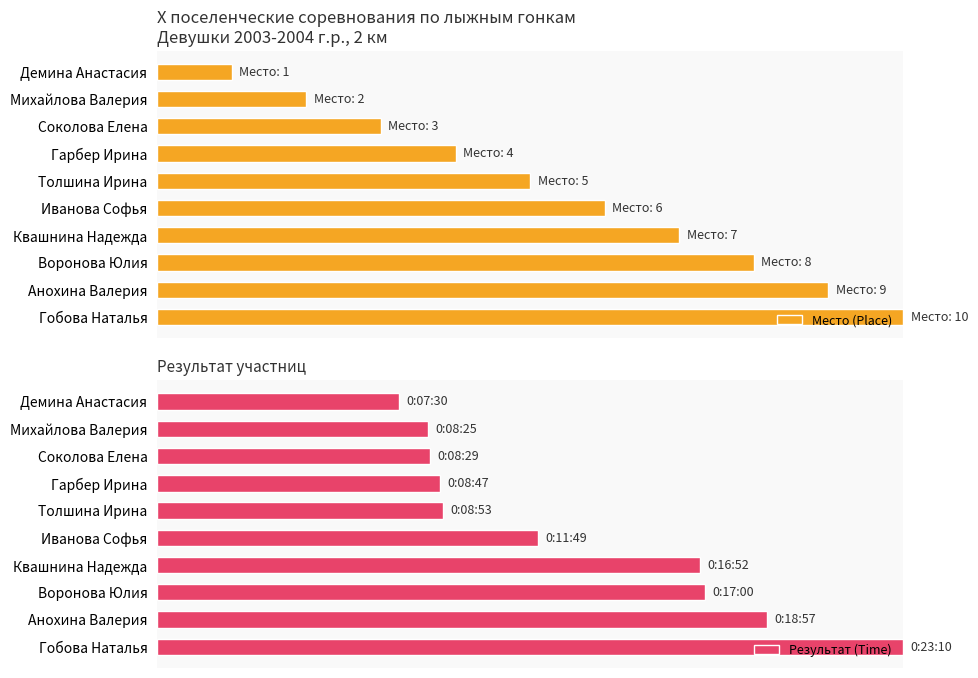

At how many categories does at least one series exceed 82?

2